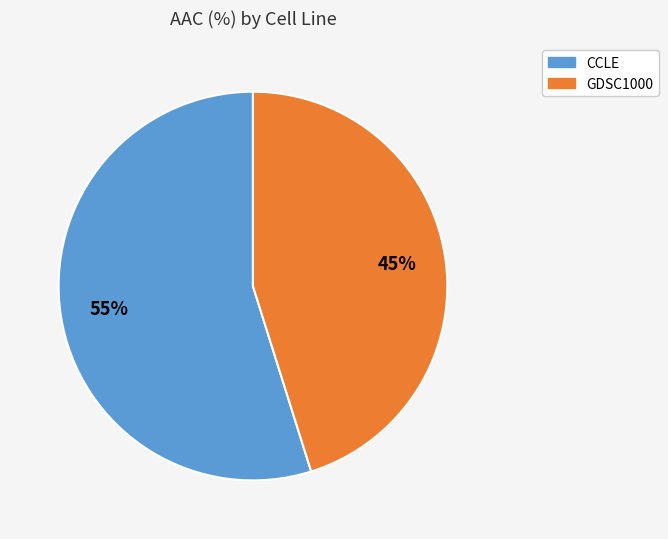

What is the smallest slice in the pie chart?

GDSC1000